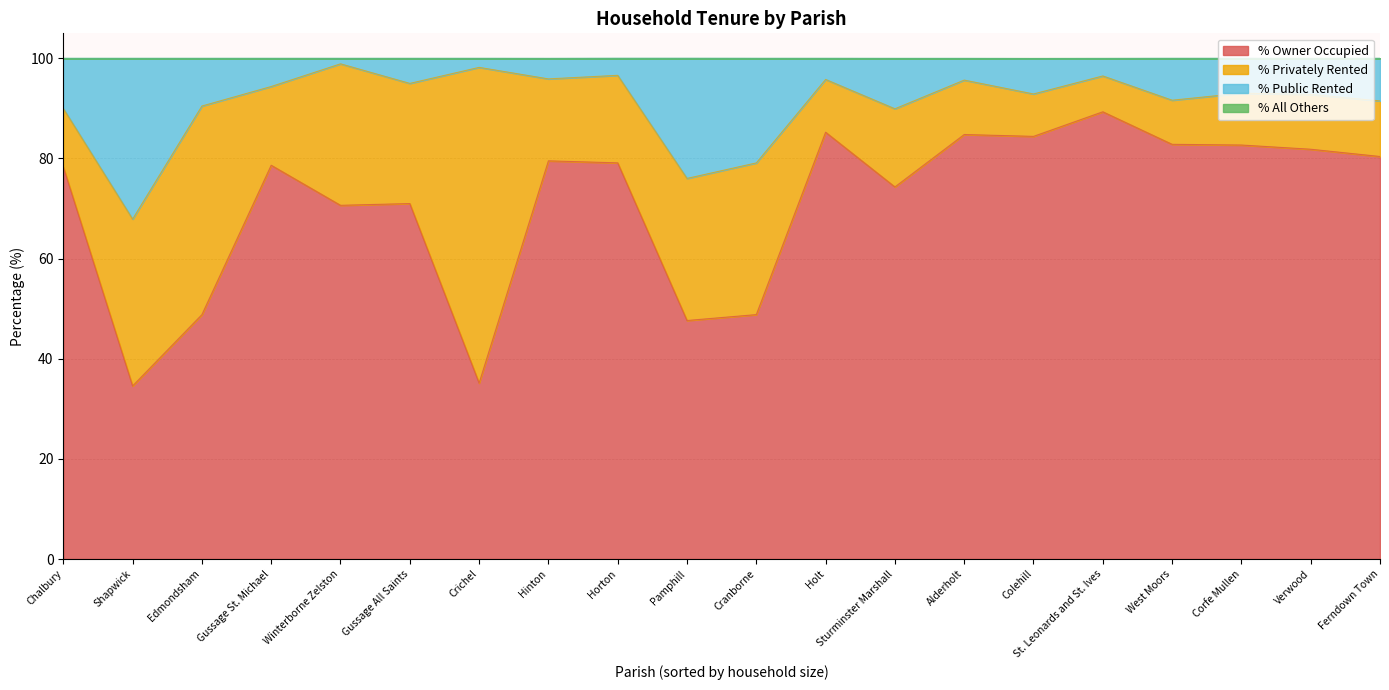

What is the spread (max minus min) of values at Corfe Mullen?

82.7